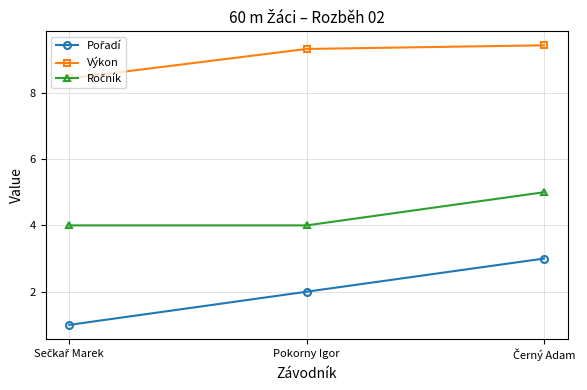

What is the minimum value shown in the chart?

1.0